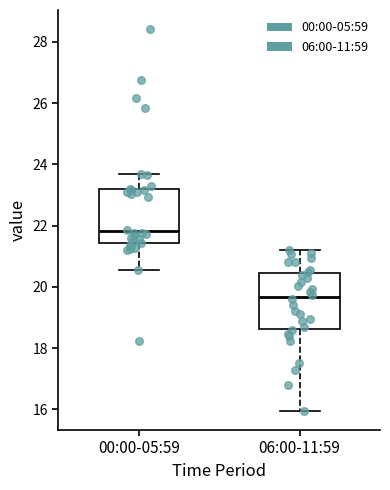

Where is the upper edge of the box for 00:00-05:59 on the y-axis? The values are not printed on the chart, so give them approximately, as read against the axis.

23.2